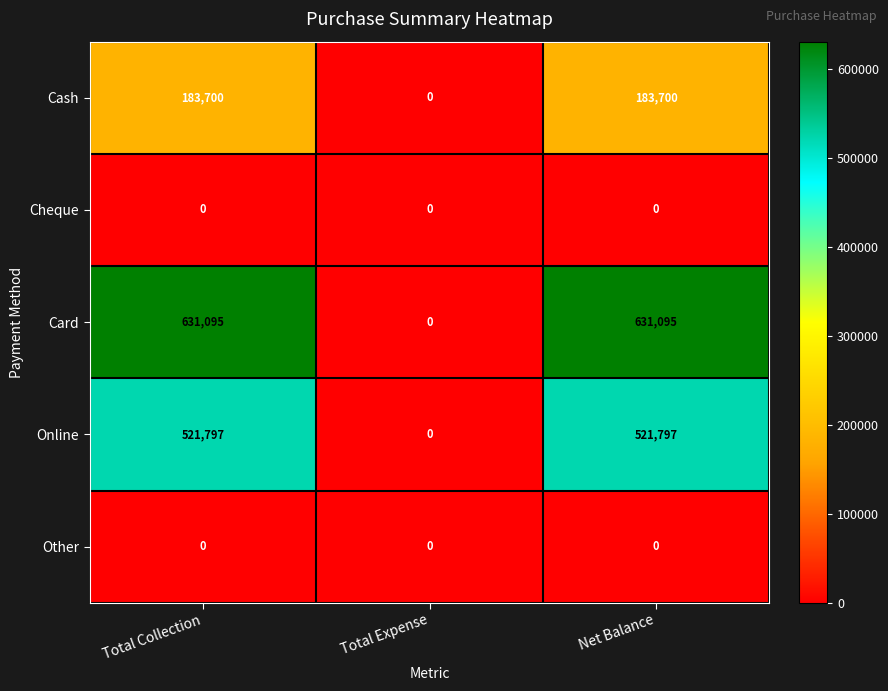

True or false: Online has a value of 521797 at Total Collection.

True